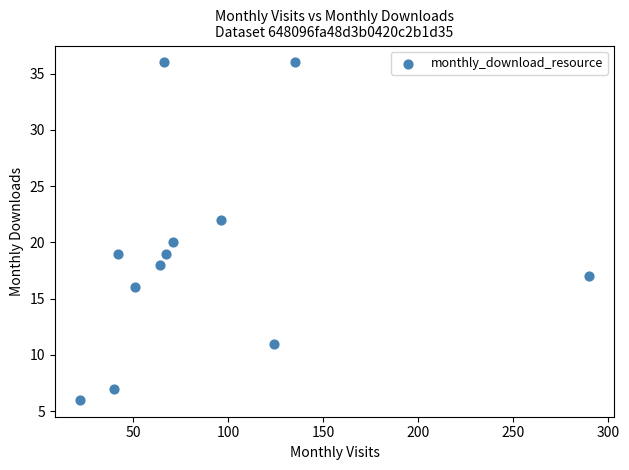

What is the range of Y values (max minus min)?

30